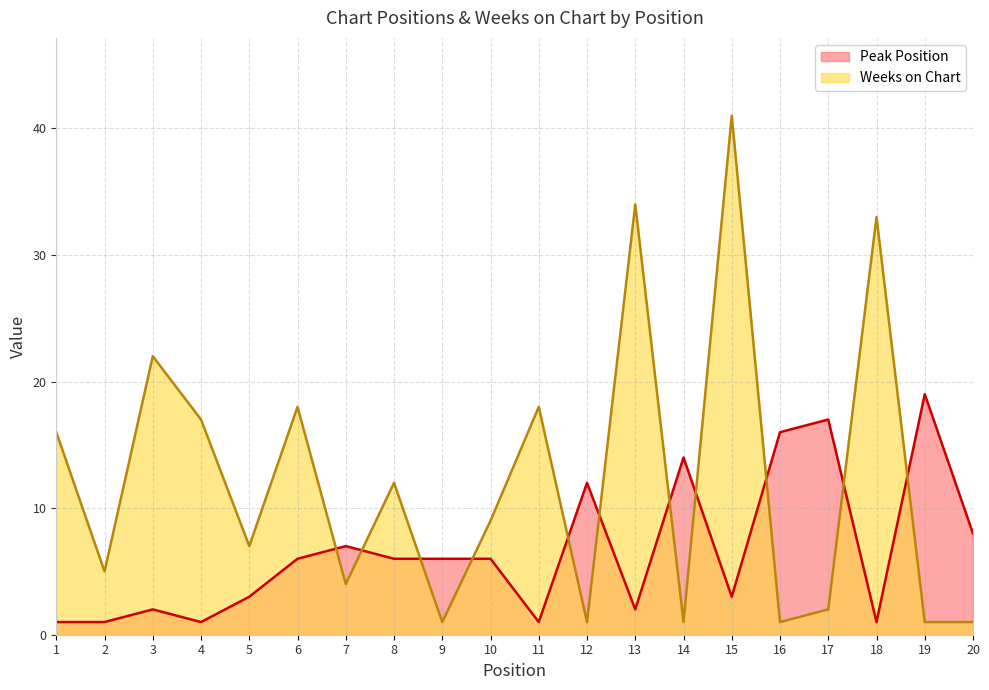

The value of Weeks on Chart at 15 is 41. True or false?

True